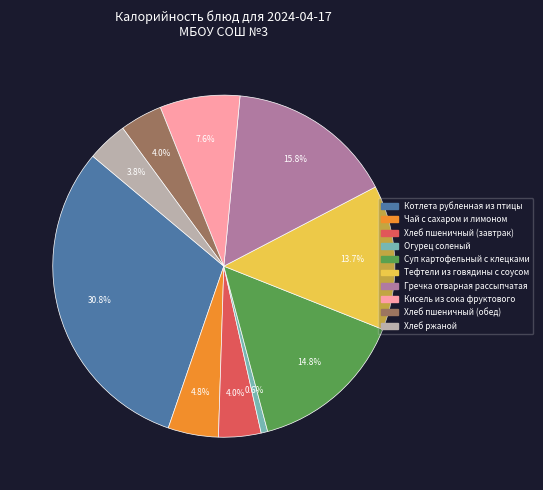

Is there any slice that represents more than half of the pie?

No